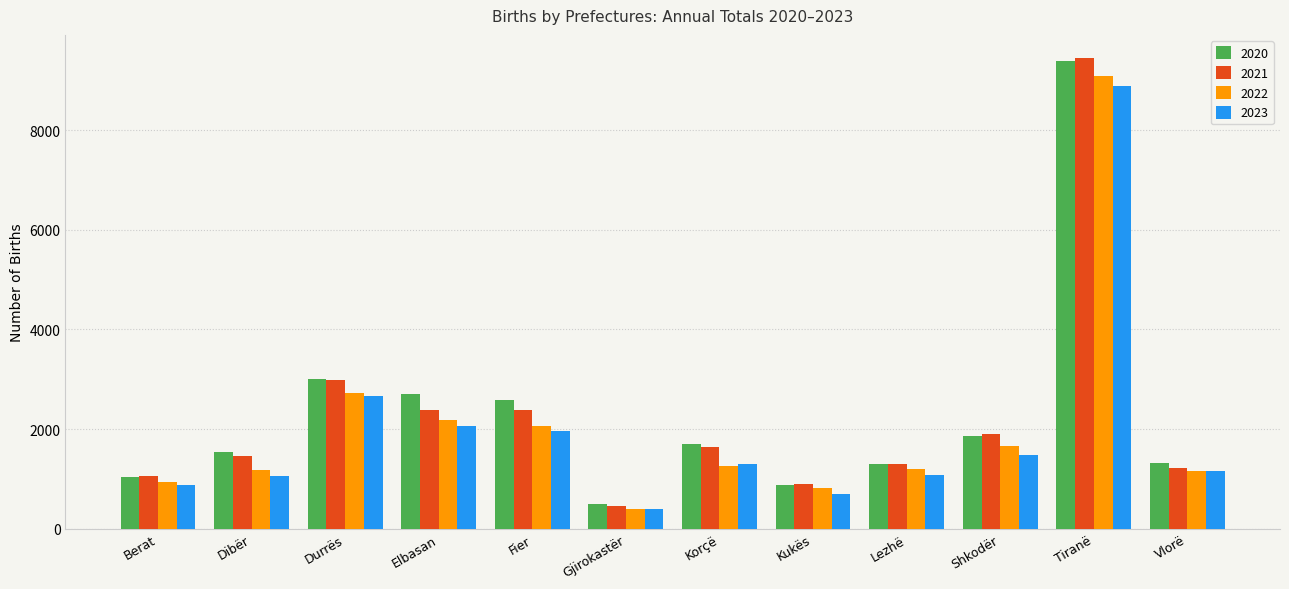

What position from the left is Durrës?

3